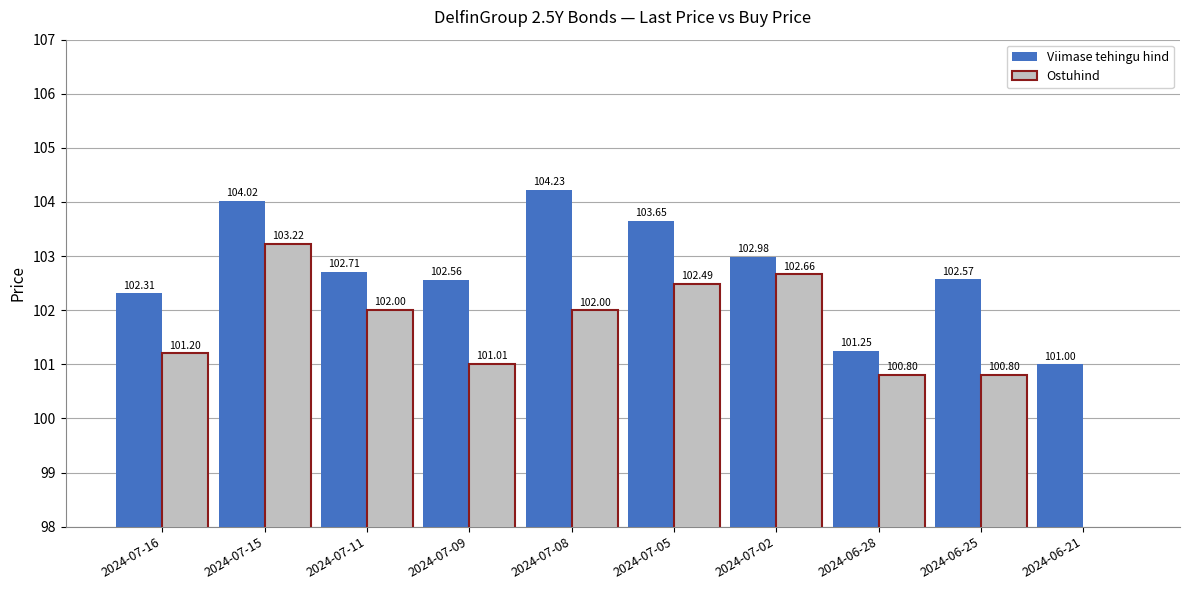

What is the maximum value for Ostuhind?

103.2